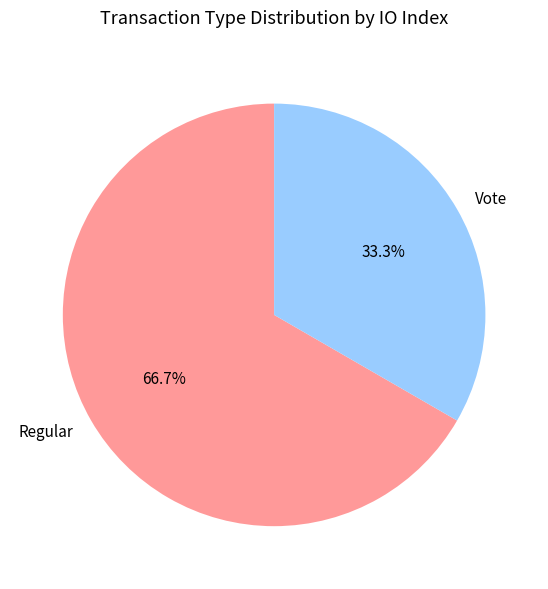

What percentage is NOT represented by Regular?

33.3%